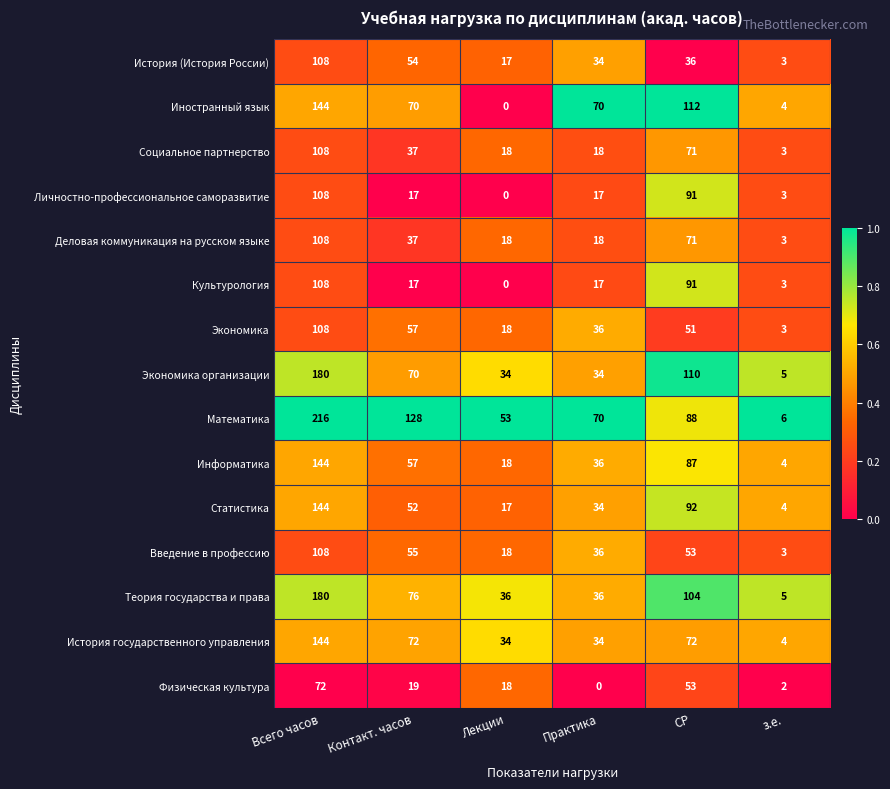

True or false: Статистика has a value of 92 at СР.

True